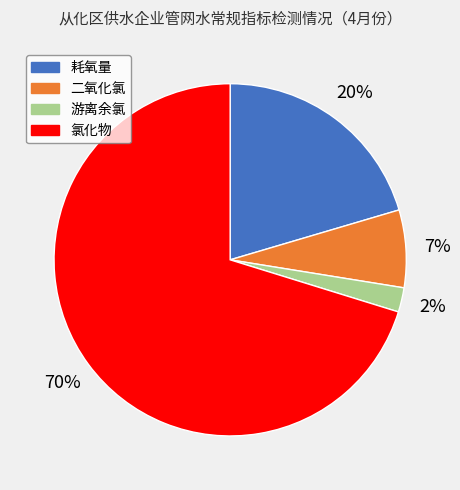

Rank the categories by value from lowest to highest.

游离余氯, 二氧化氯, 耗氧量, 氯化物